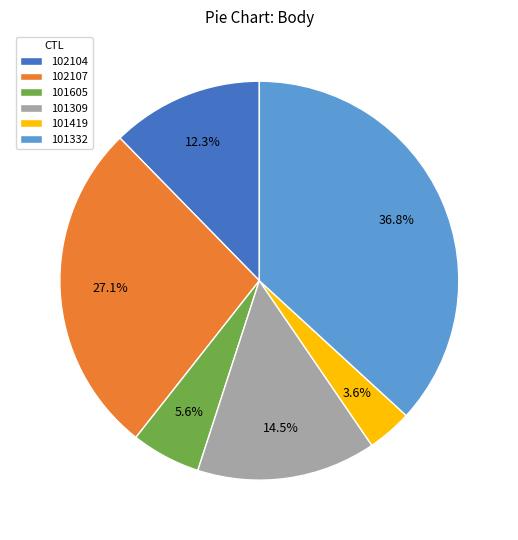

Is 101605 the majority of the pie?

No